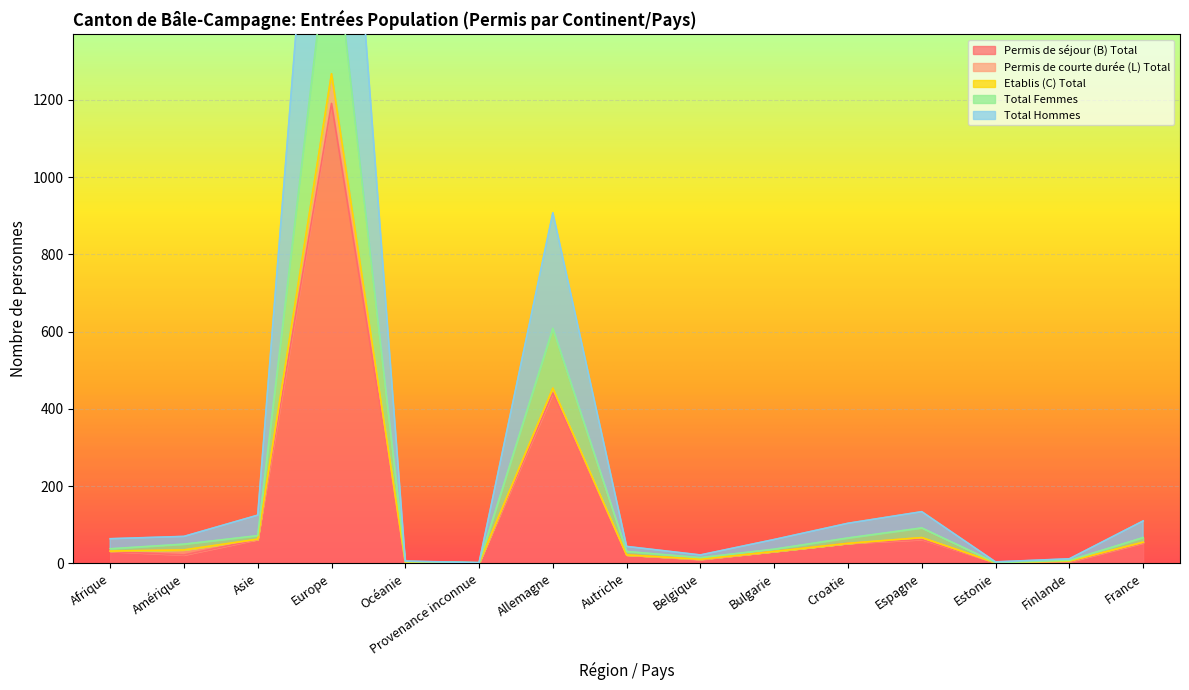

Where is Permis de séjour (B) Total nearest to the value 596?

Allemagne